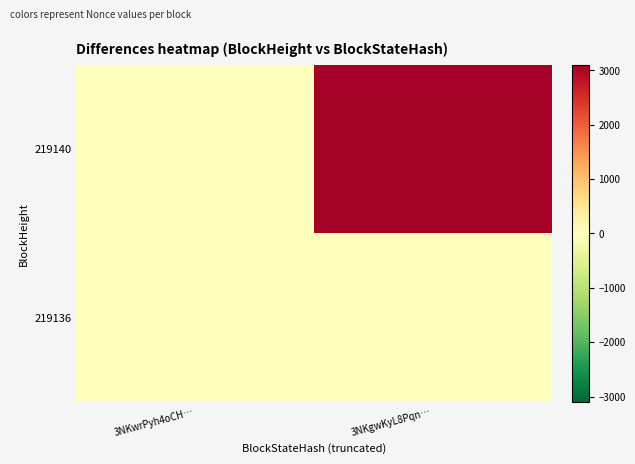

Reading right to left, what are all the values shown in this chart?

219140: 3NKgwKyL8Pqn…=3096	3NKwrPyh4oCH…=0
219136: 3NKgwKyL8Pqn…=0	3NKwrPyh4oCH…=0